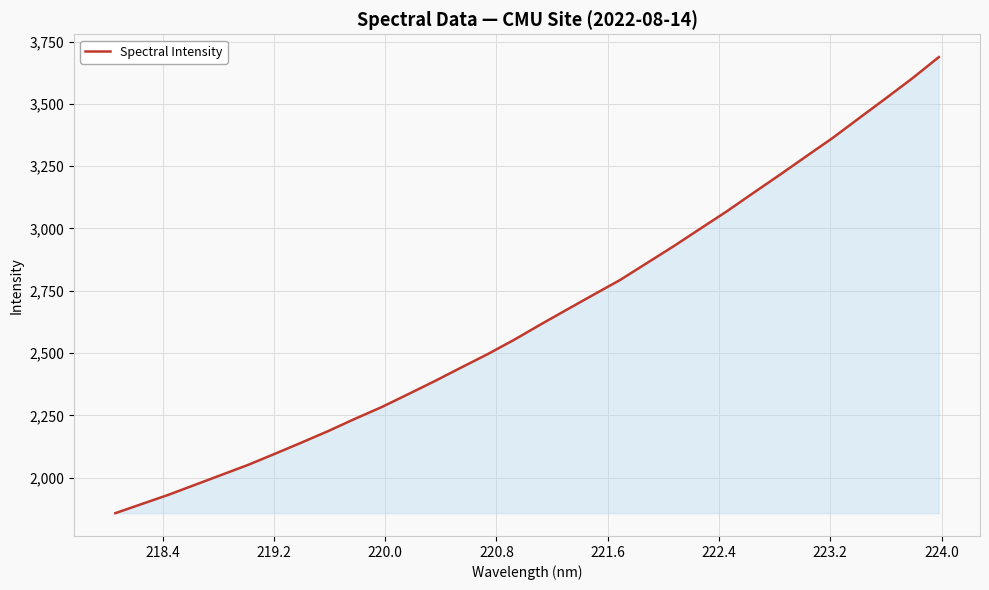

What is the maximum value shown in the chart?

3687.8